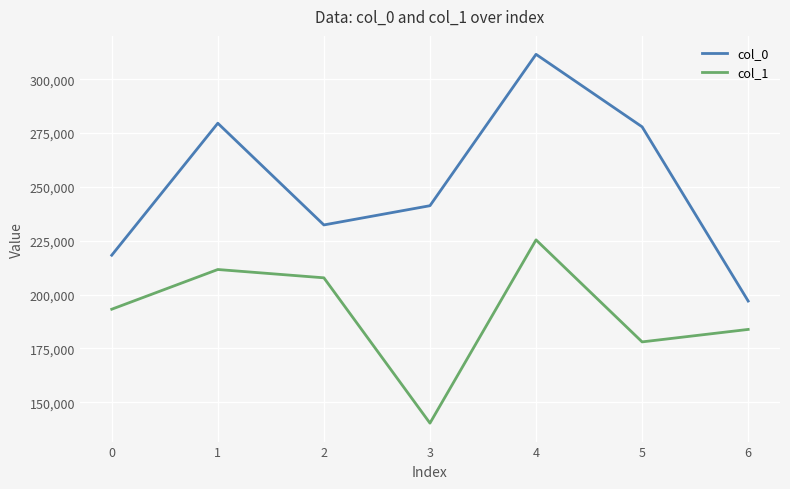

Which category has the lowest value in the col_1 series?

3